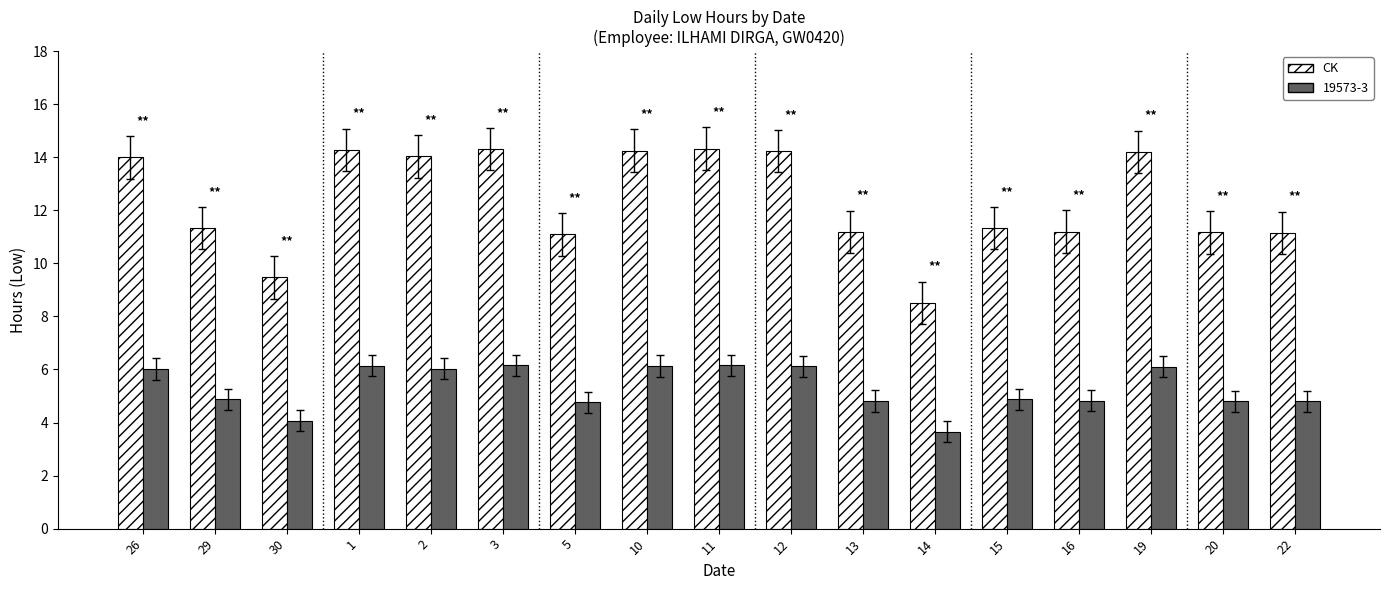

What is the average value of the 19573-3 series?

5.3